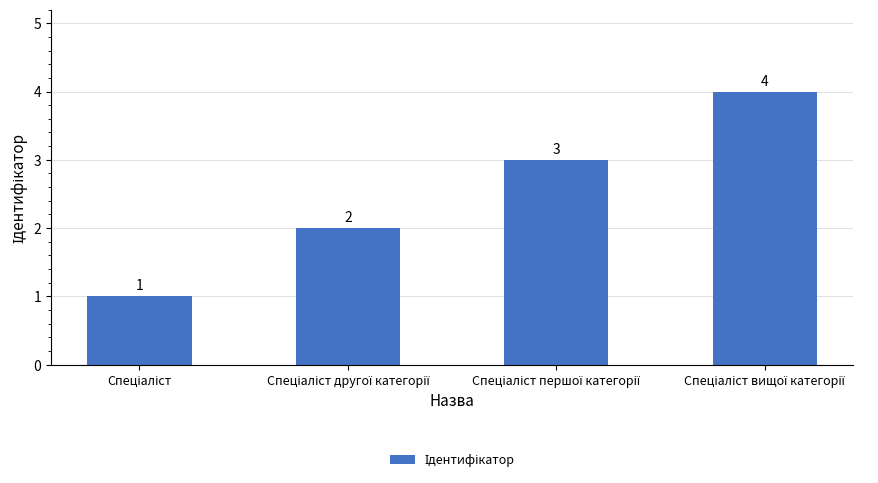

Count the values in the range 2 to 4.

3